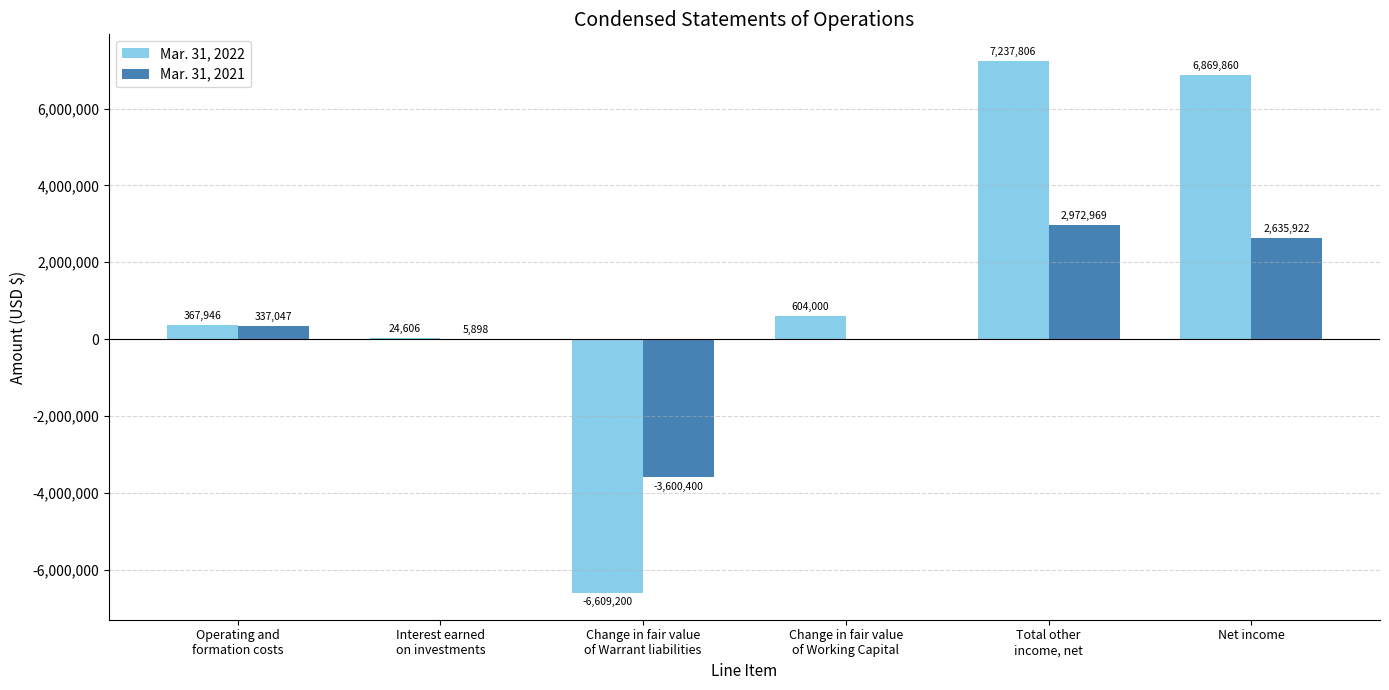

Between Interest earned
on investments and Total other
income, net, which series saw the biggest shift?

Mar. 31, 2022